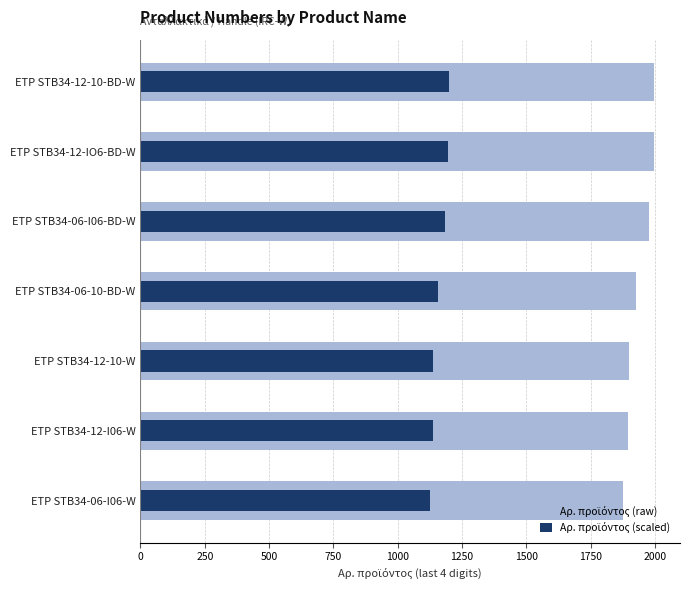

What is the total value across all series at ETP STB34-12-10-W?

3035.2